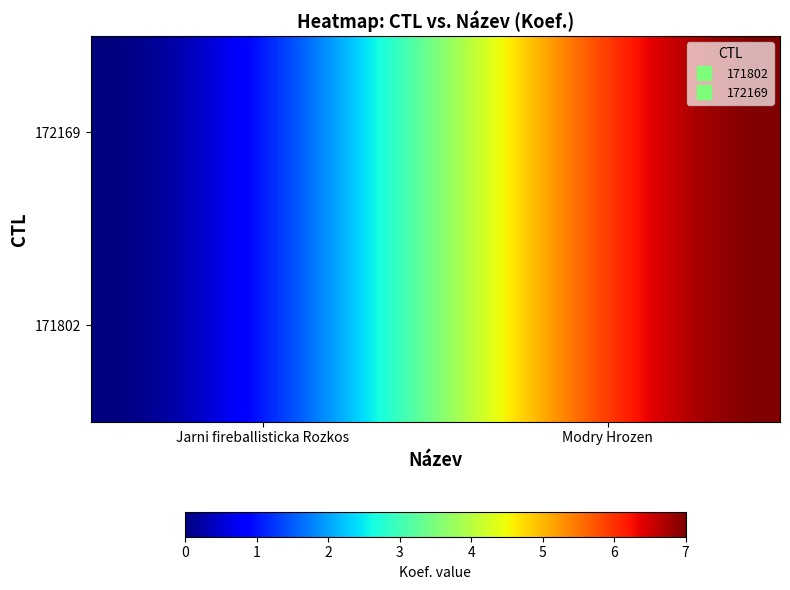

The 171802 series shows 7 at 1. True or false?

True